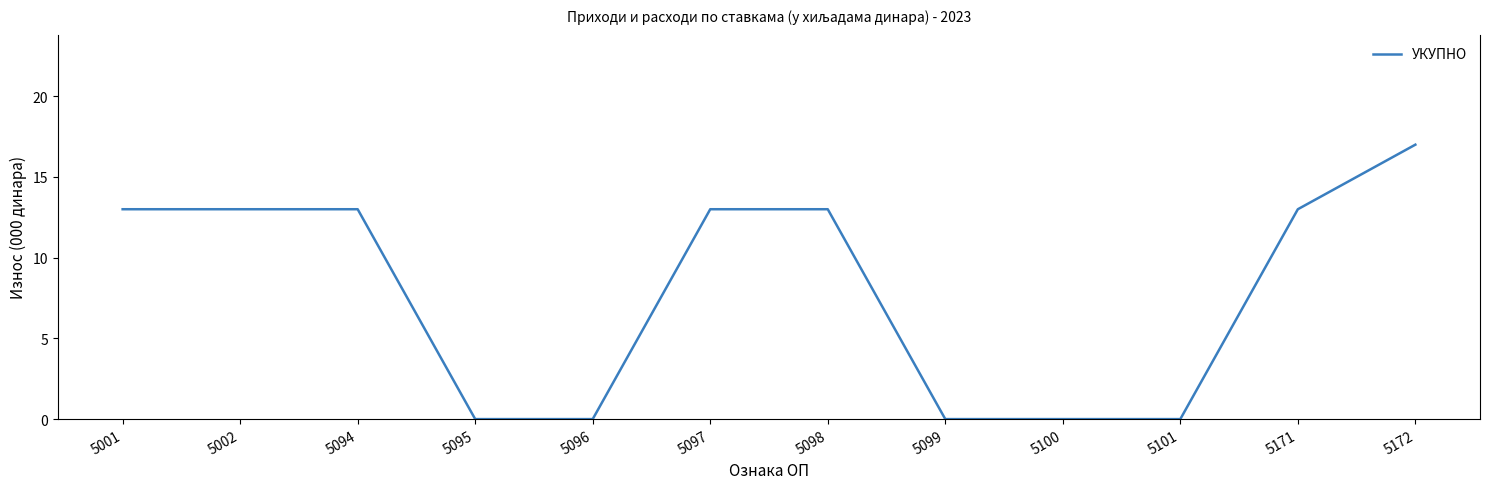

The chart shows a value of 6 at 5095. True or false?

False